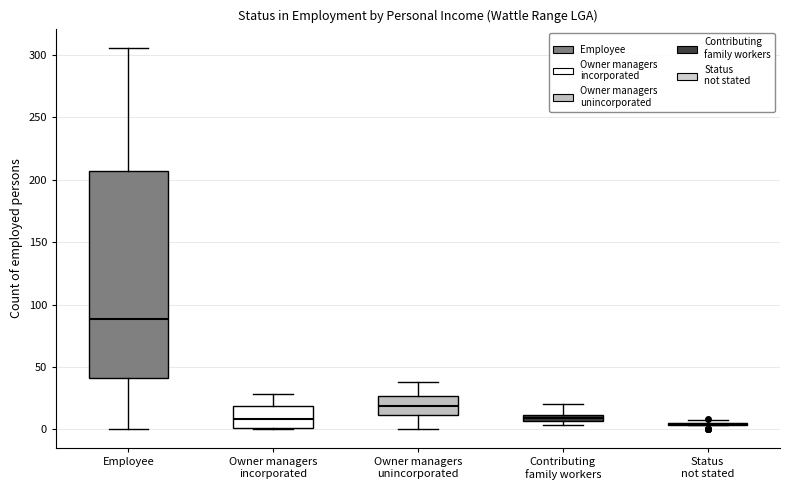

Where is the lower edge of the box for Contributing family workers on the y-axis? The values are not printed on the chart, so give them approximately, as read against the axis.

5